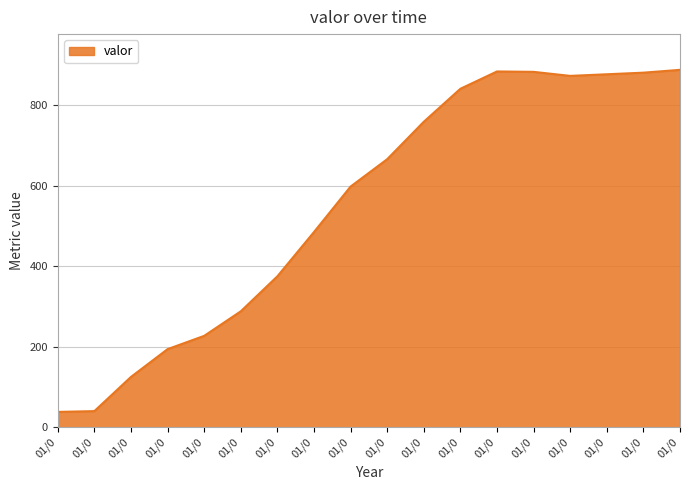

How many lines are shown in the chart?

1